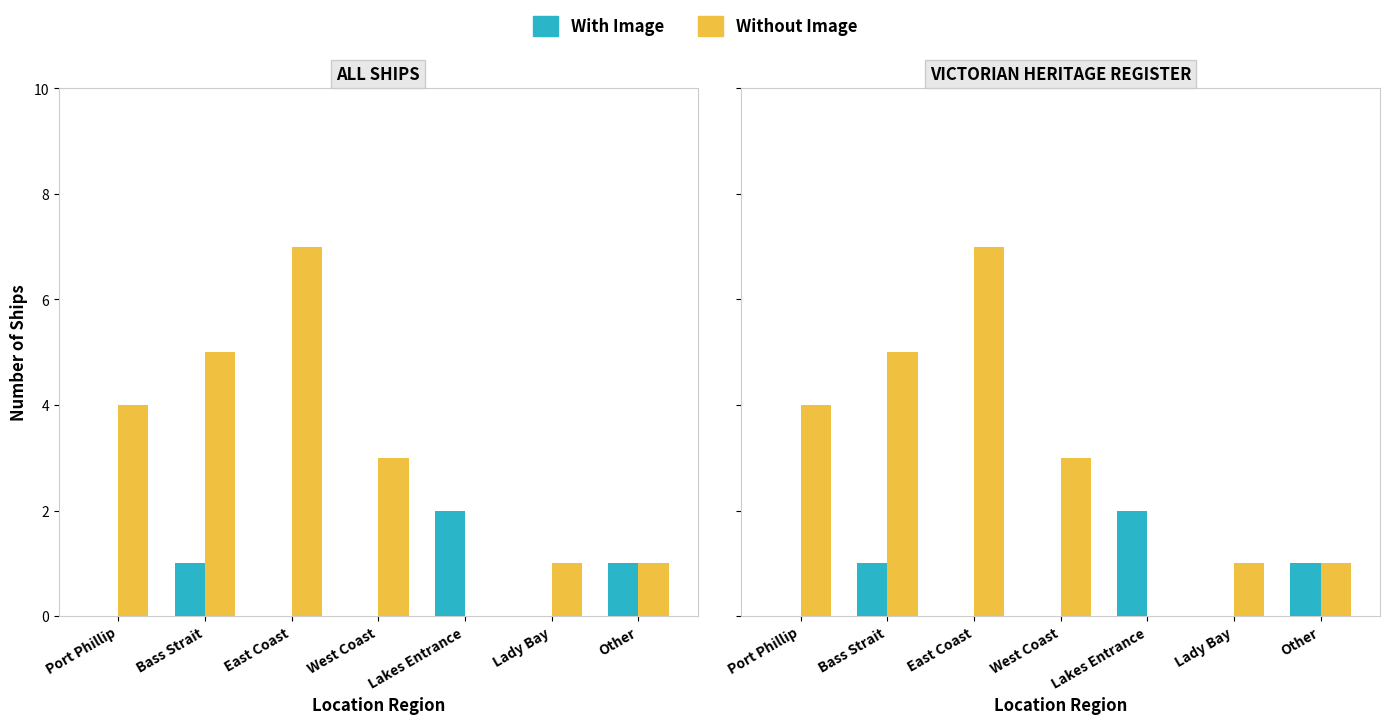

What is the difference between the maximum and minimum values in the With Image series?

2